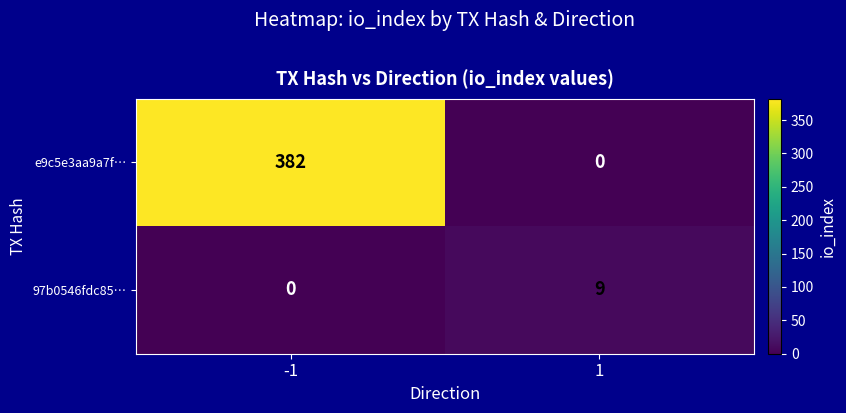

What is the spread (max minus min) of values at 1?

9